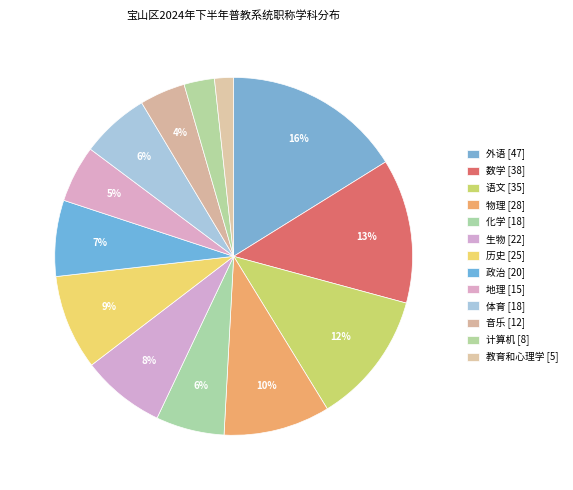

True or false: 地理 accounts for 5% of the total.

True